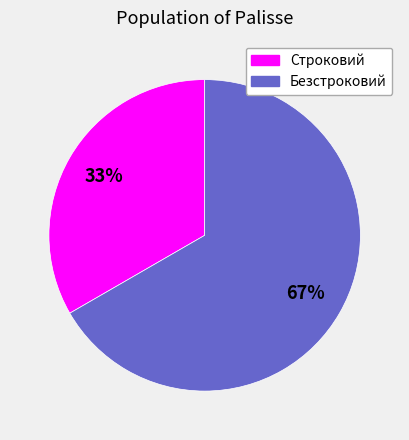

What is the ratio of the value at Безстроковий to the value at Строковий?

2.0